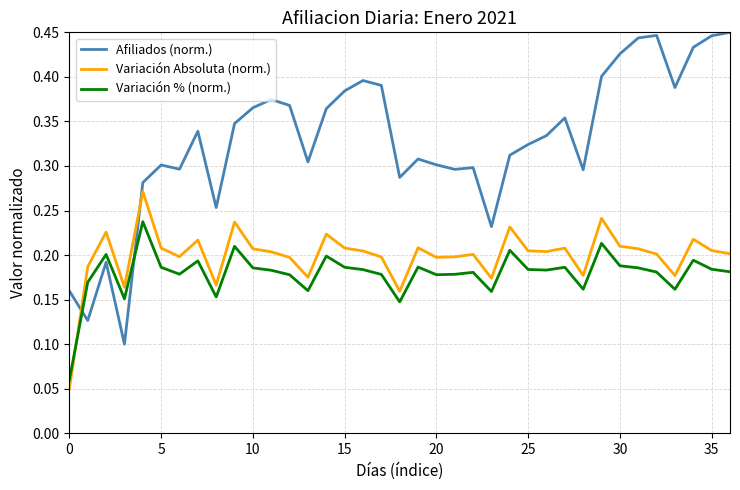

True or false: Variación % (norm.) and Afiliados (norm.) intersect in this chart.

True